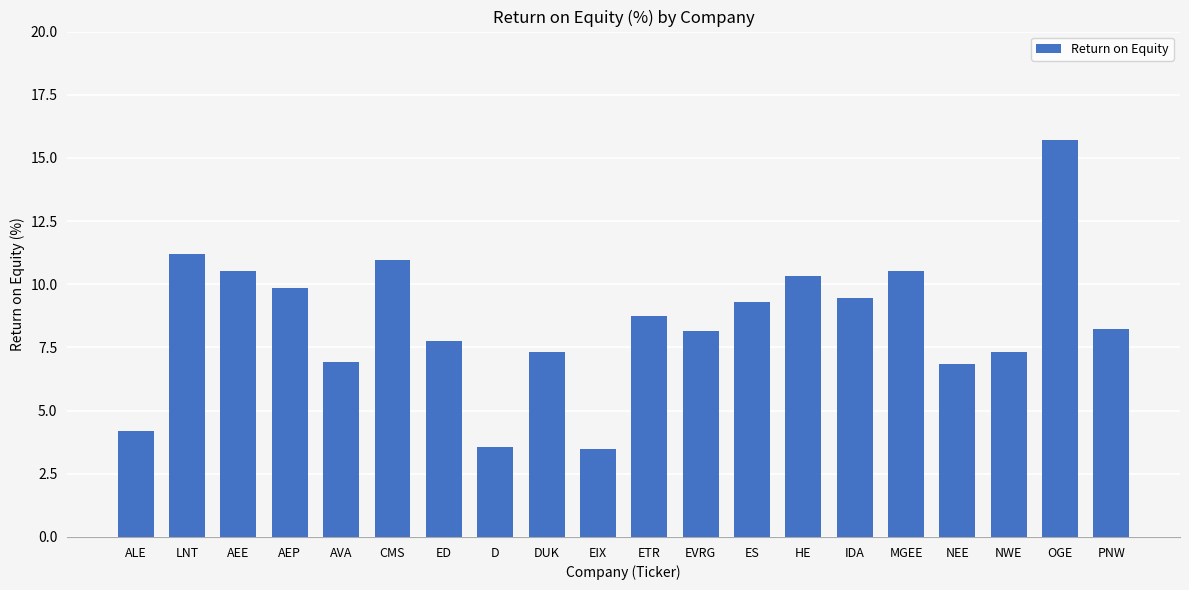

What is the sum of all values?

170.4